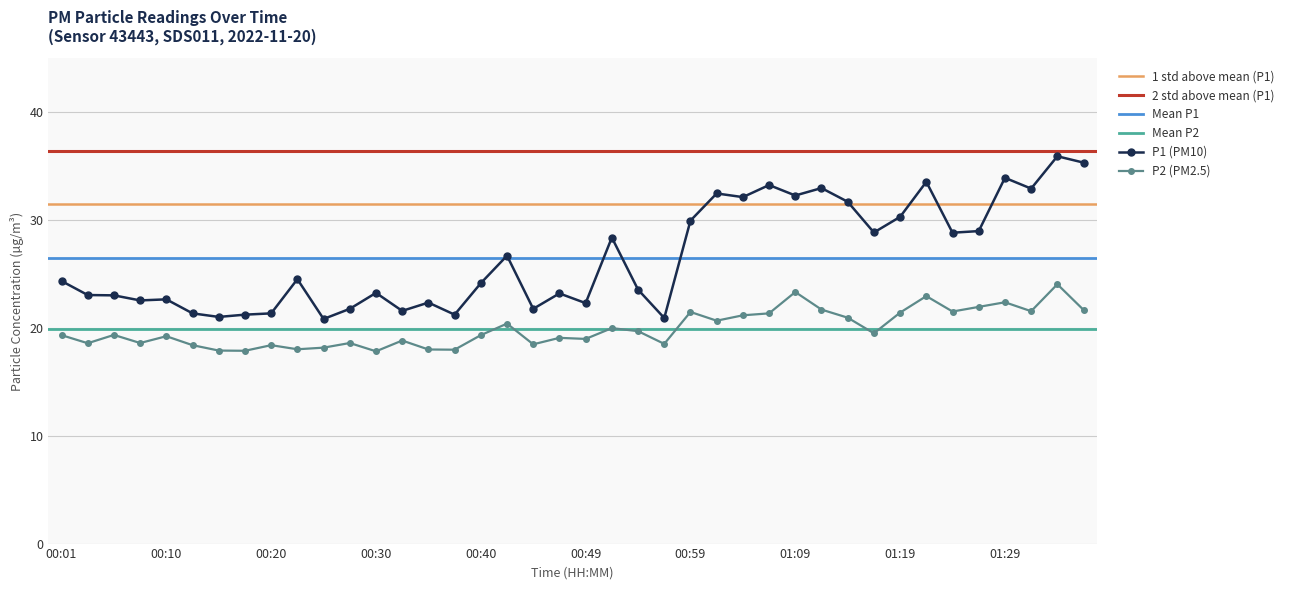

Reading left to right, transcribe all the data shown in this chart.

P1: 00:01=24.4	00:03=23.1	00:06=23.0	00:08=22.6	00:10=22.6	00:13=21.4	00:15=21.0	00:18=21.2	00:20=21.4	00:23=24.5	00:25=20.8	00:27=21.8	00:30=23.2	00:32=21.6	00:35=22.4	00:37=21.2	00:40=24.1	00:42=26.7	00:44=21.8	00:47=23.2	00:49=22.3	00:52=28.4	00:54=23.6	00:57=20.9	00:59=29.9	01:01=32.5	01:04=32.1	01:06=33.2	01:09=32.3	01:11=33.0	01:14=31.7	01:16=28.9	01:19=30.3	01:21=33.5	01:24=28.8	01:26=29.0	01:29=33.9	01:31=32.9	01:33=35.9	01:36=35.3
P2: 00:01=19.3	00:03=18.6	00:06=19.4	00:08=18.6	00:10=19.2	00:13=18.4	00:15=17.9	00:18=17.9	00:20=18.4	00:23=18.0	00:25=18.2	00:27=18.6	00:30=17.8	00:32=18.8	00:35=18.0	00:37=18.0	00:40=19.3	00:42=20.4	00:44=18.5	00:47=19.1	00:49=19.0	00:52=20.0	00:54=19.7	00:57=18.5	00:59=21.5	01:01=20.7	01:04=21.2	01:06=21.4	01:09=23.3	01:11=21.7	01:14=20.9	01:16=19.5	01:19=21.4	01:21=22.9	01:24=21.5	01:26=21.9	01:29=22.4	01:31=21.6	01:33=24.1	01:36=21.7